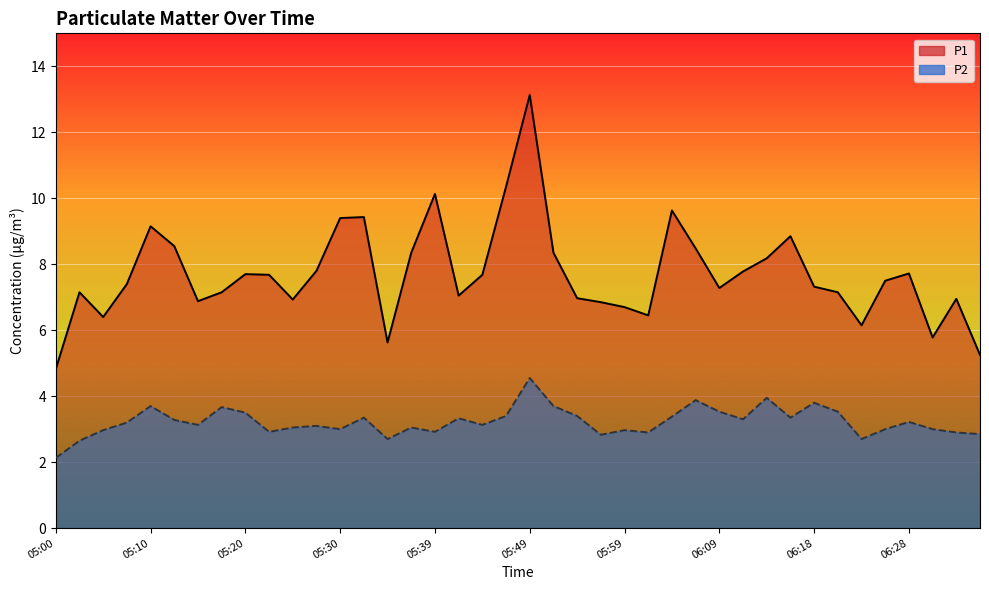

Reading left to right, extract all data points from this chart.

P1: 05:00=4.8	05:02=7.2	05:05=6.4	05:08=7.4	05:10=9.2	05:12=8.6	05:15=6.9	05:17=7.2	05:20=7.7	05:22=7.7	05:25=6.9	05:27=7.8	05:30=9.4	05:32=9.4	05:35=5.6	05:37=8.3	05:39=10.1	05:42=7.0	05:44=7.7	05:47=10.3	05:49=13.1	05:52=8.3	05:54=7.0	05:56=6.8	05:59=6.7	06:01=6.5	06:04=9.6	06:06=8.5	06:09=7.3	06:11=7.8	06:13=8.2	06:16=8.8	06:18=7.3	06:21=7.2	06:23=6.2	06:26=7.5	06:28=7.7	06:30=5.8	06:33=7.0	06:35=5.2
P2: 05:00=2.1	05:02=2.6	05:05=3.0	05:08=3.2	05:10=3.7	05:12=3.3	05:15=3.1	05:17=3.7	05:20=3.5	05:22=2.9	05:25=3.0	05:27=3.1	05:30=3.0	05:32=3.4	05:35=2.7	05:37=3.0	05:39=2.9	05:42=3.3	05:44=3.1	05:47=3.4	05:49=4.5	05:52=3.7	05:54=3.4	05:56=2.8	05:59=3.0	06:01=2.9	06:04=3.4	06:06=3.9	06:09=3.5	06:11=3.3	06:13=4.0	06:16=3.4	06:18=3.8	06:21=3.5	06:23=2.7	06:26=3.0	06:28=3.2	06:30=3.0	06:33=2.9	06:35=2.9